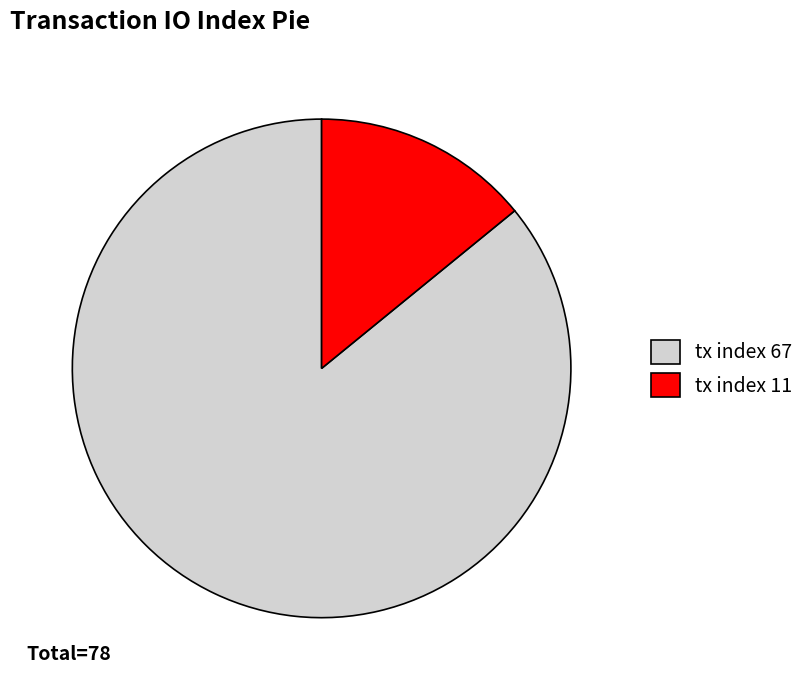

Is there any slice that represents more than half of the pie?

Yes